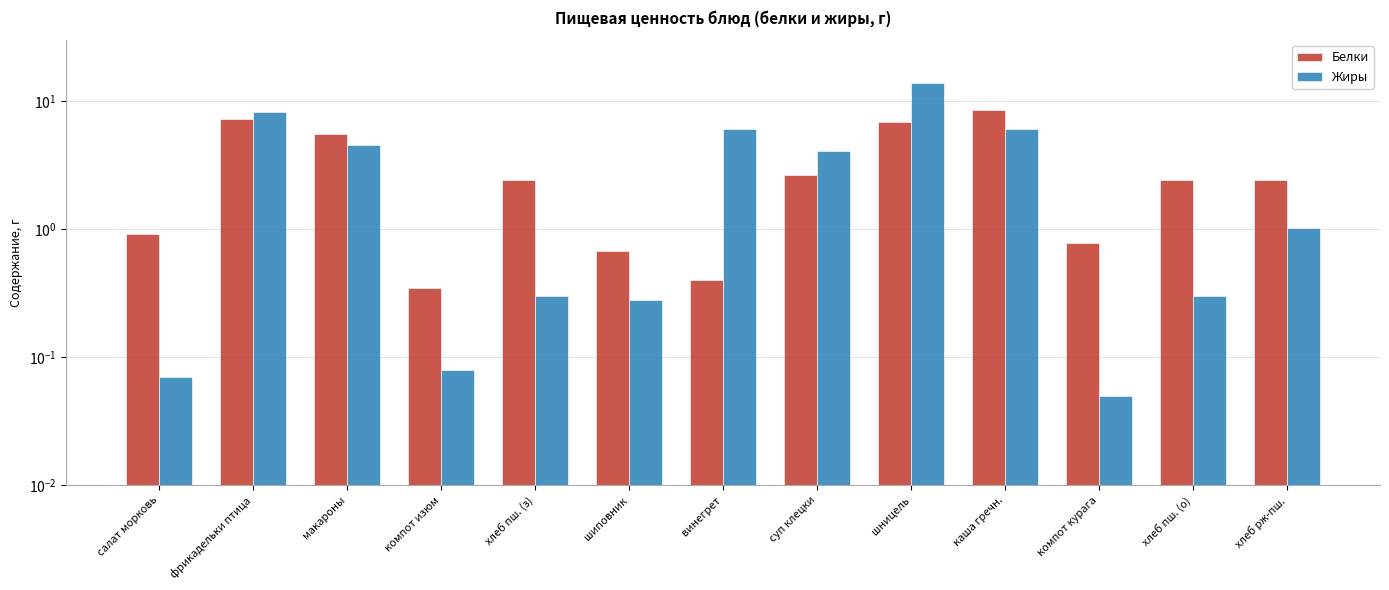

What is the maximum value for Жиры?

14.0